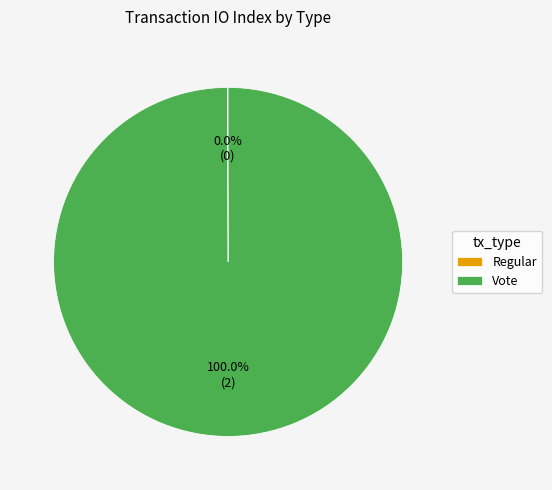

Which slice is the largest?

Vote